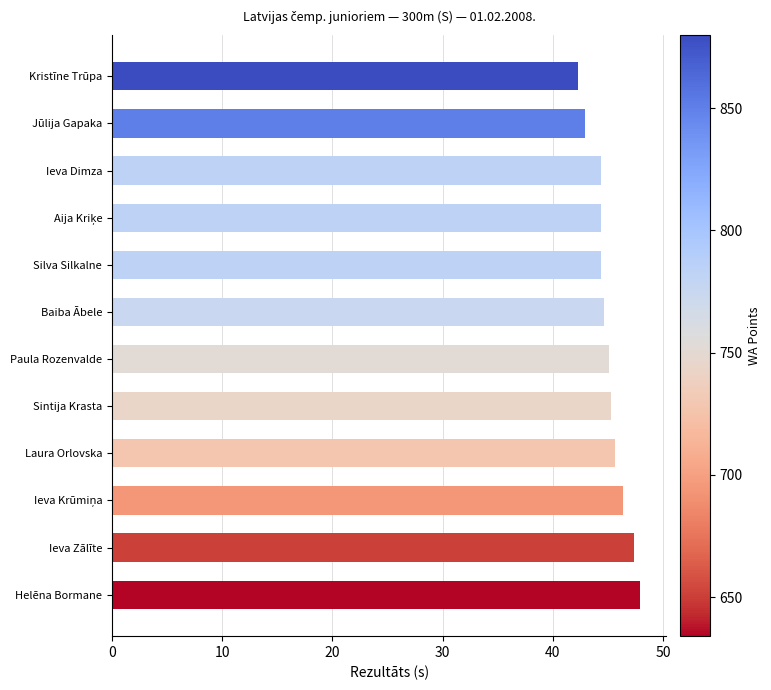

What is the label of the 12th bar from the bottom?

Kristīne Trūpa